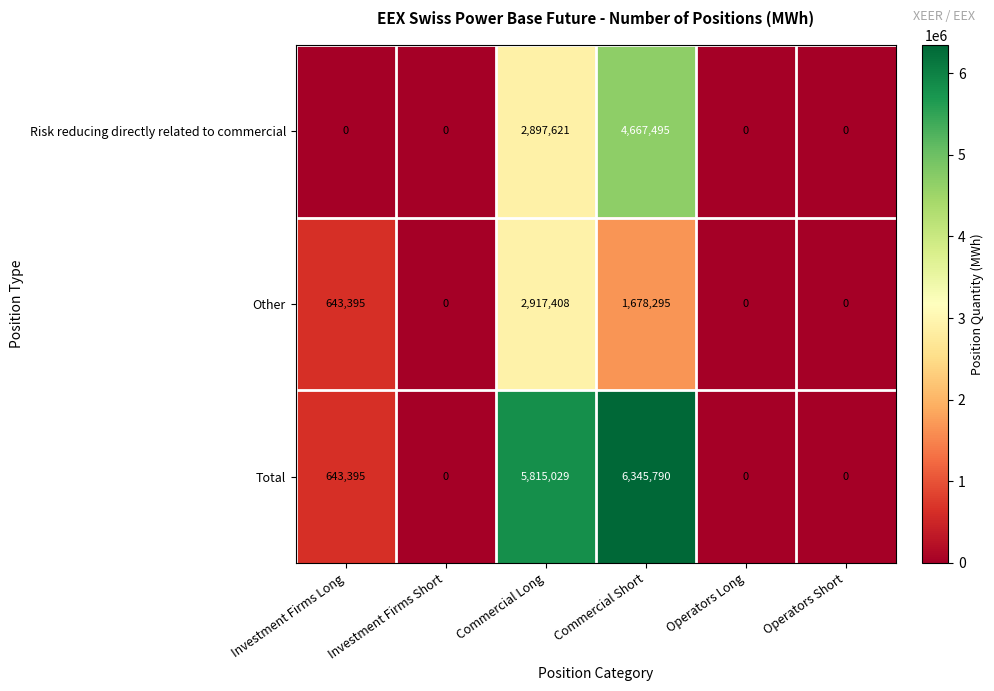

What is the difference between the Risk reducing directly related to commercial values at Operators Short and Commercial Long?

2897621